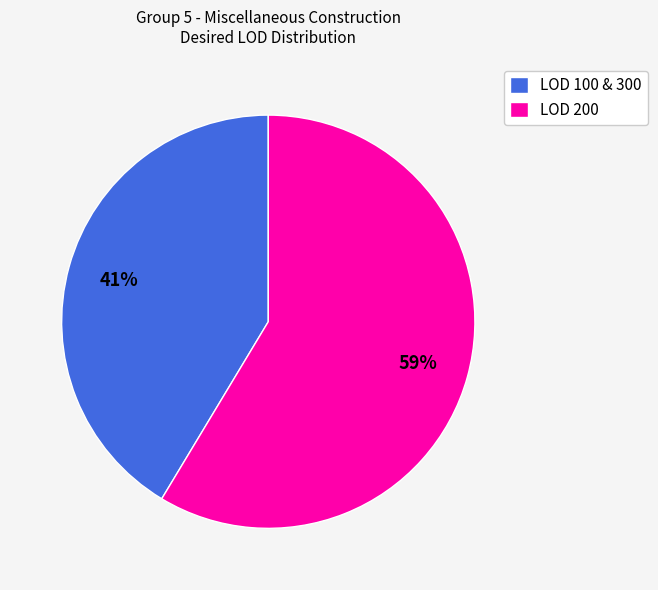

Does LOD 100 & 300 account for over 50% of the chart?

No